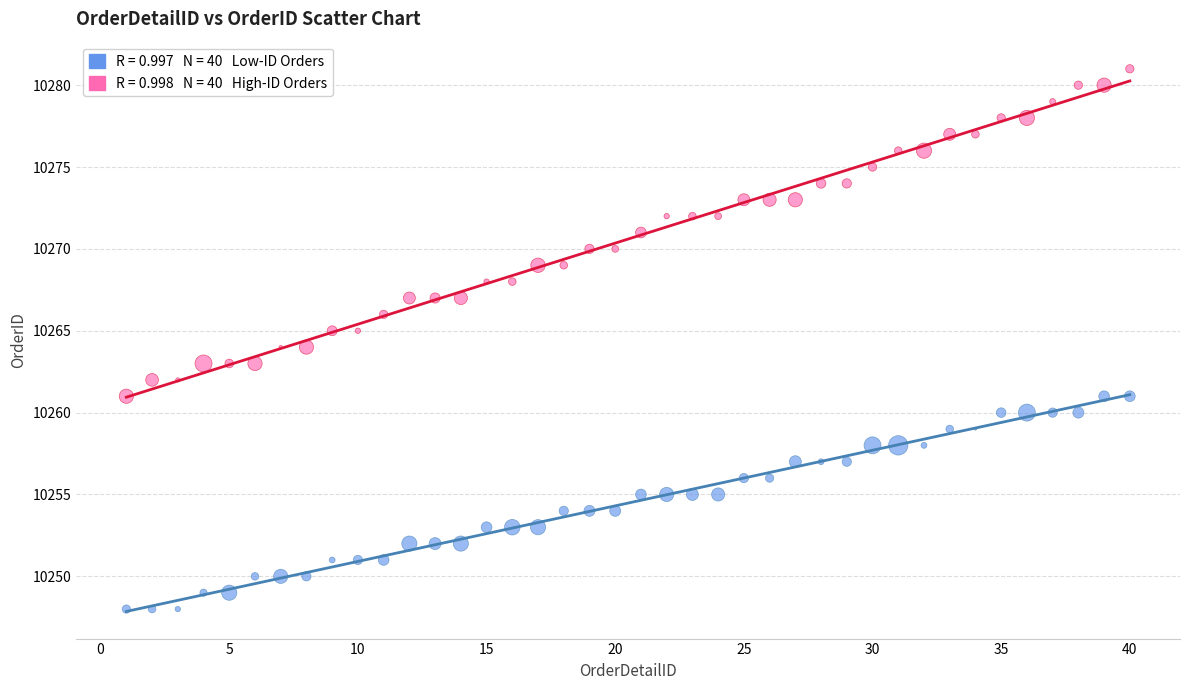

Across all data points, what is the range of Y values (max minus min)?

33